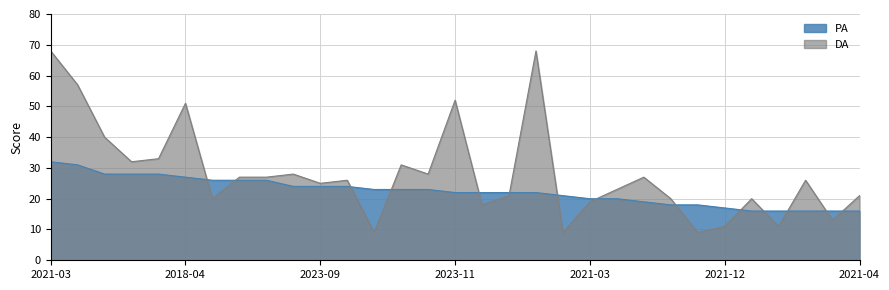

How many lines are shown in the chart?

2